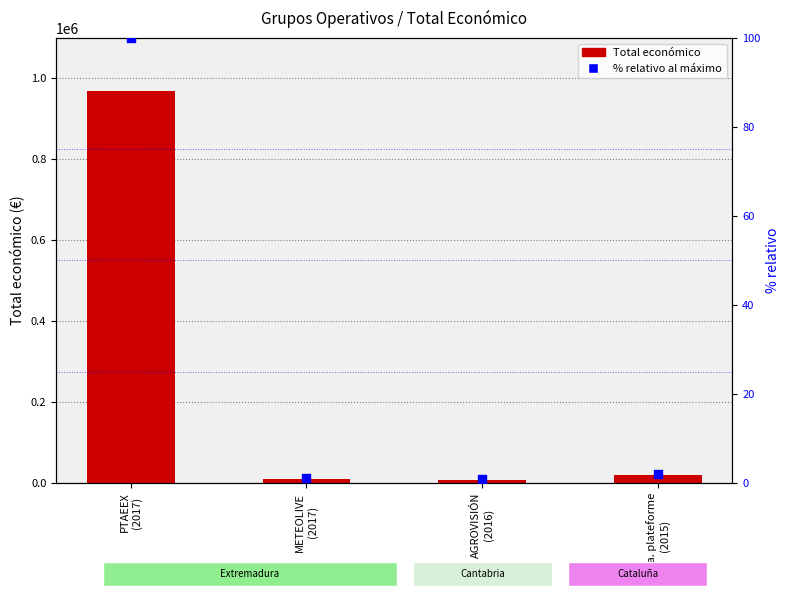

Which series contains the highest Y value?

Total económico